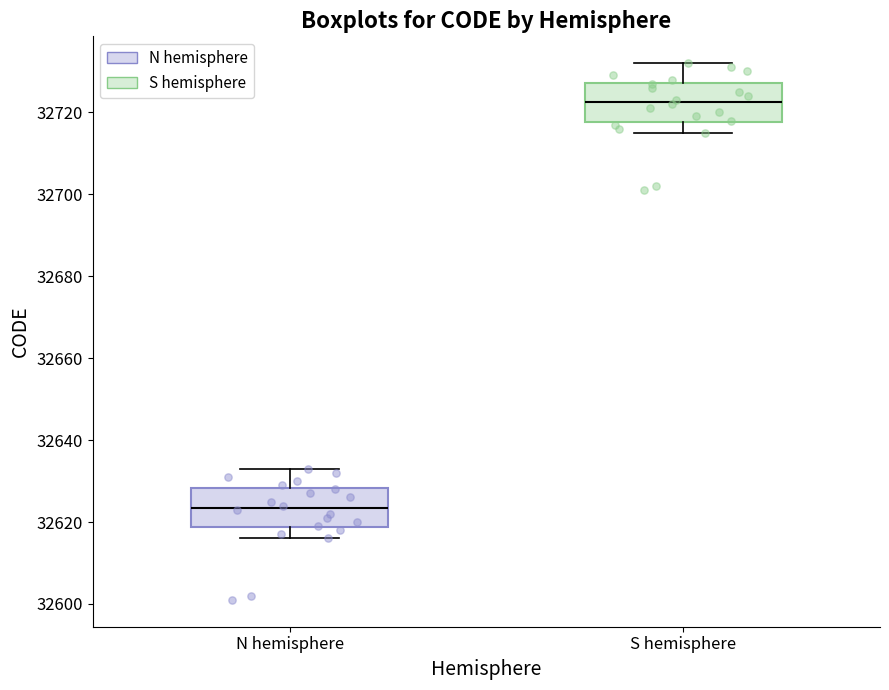

Reading left to right, read every box against the y-axis: the position of its median line, the range the box covers, and the ends of its whiskers. The values are not printed on the chart, so give them approximately, as read against the axis.

N hemisphere: median 32624, box 32618 to 32628, whiskers 32616 to 32634
S hemisphere: median 32722, box 32718 to 32728, whiskers 32716 to 32732